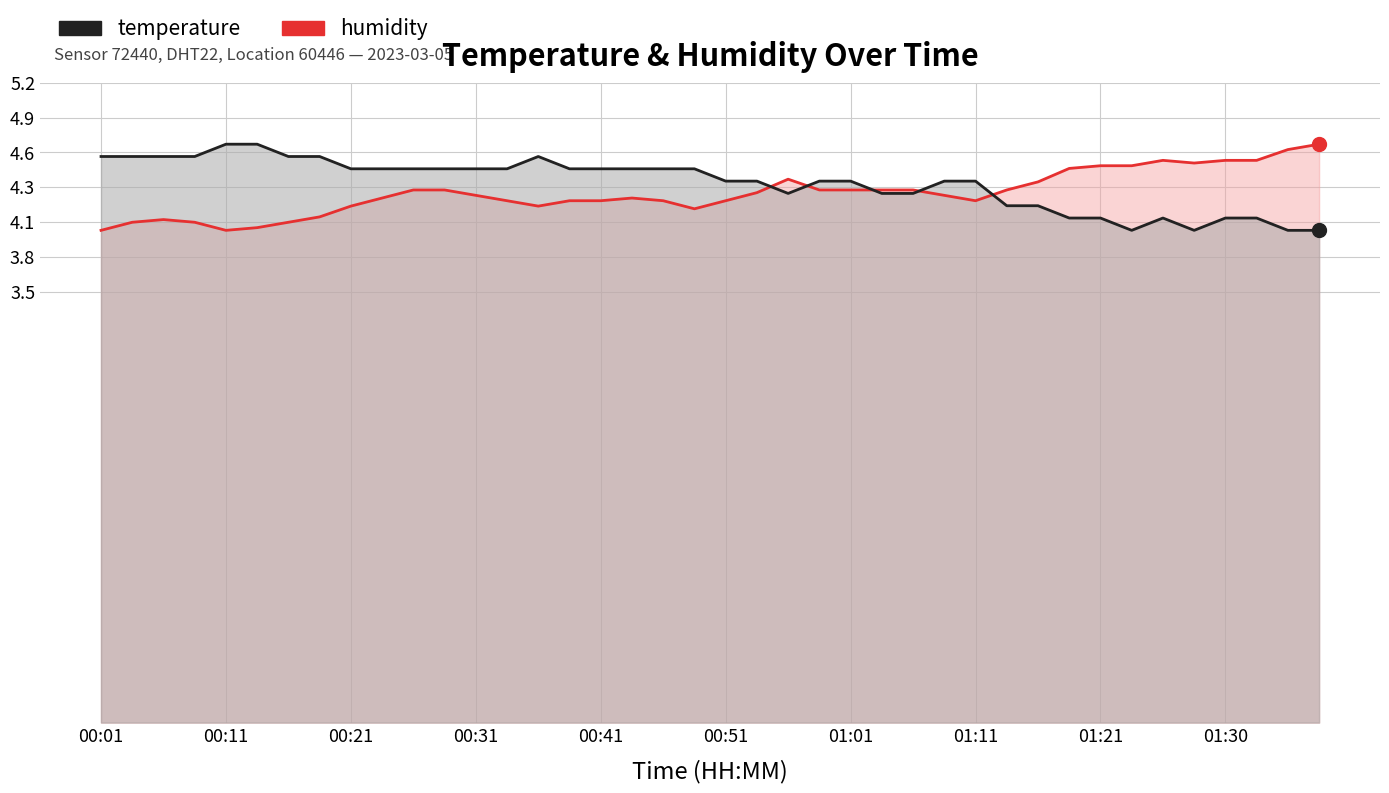

What is the total value across all series at 14?

8.8